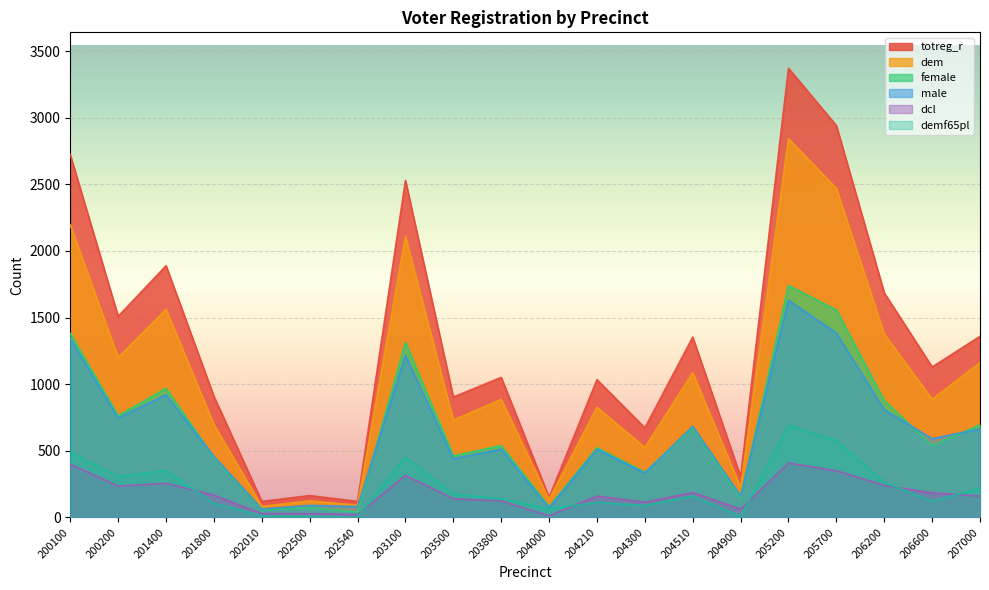

What is the difference between the second highest and second lowest values in the male series?

1313